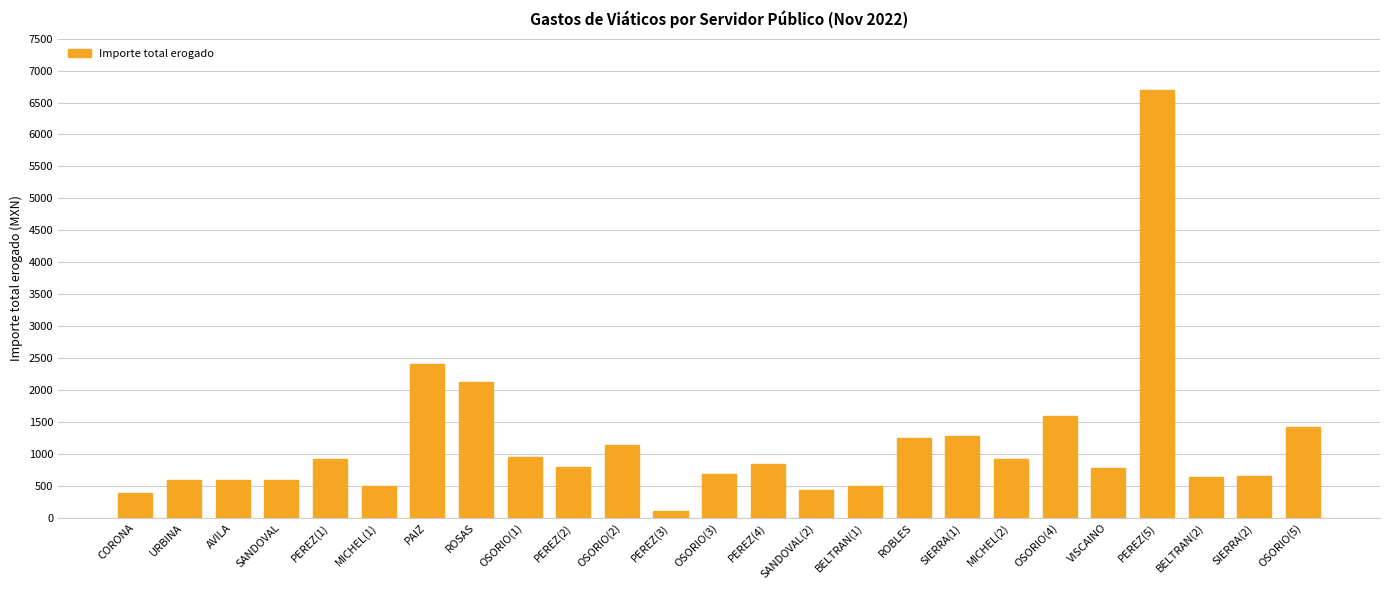

What is the value of the 11th bar from the left?

1147.0